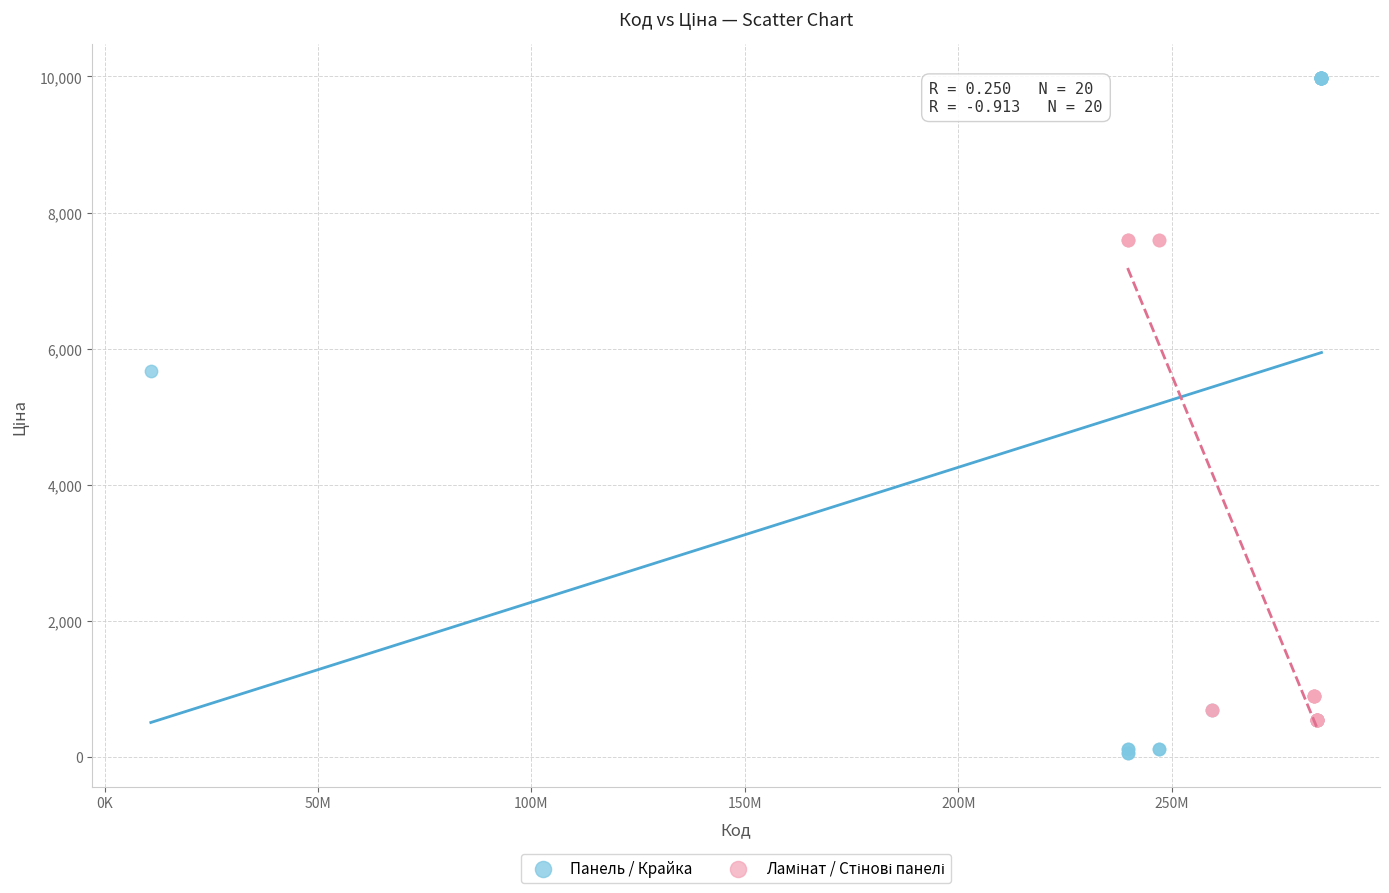

Which series has the widest spread of Y values?

Панель / Крайка